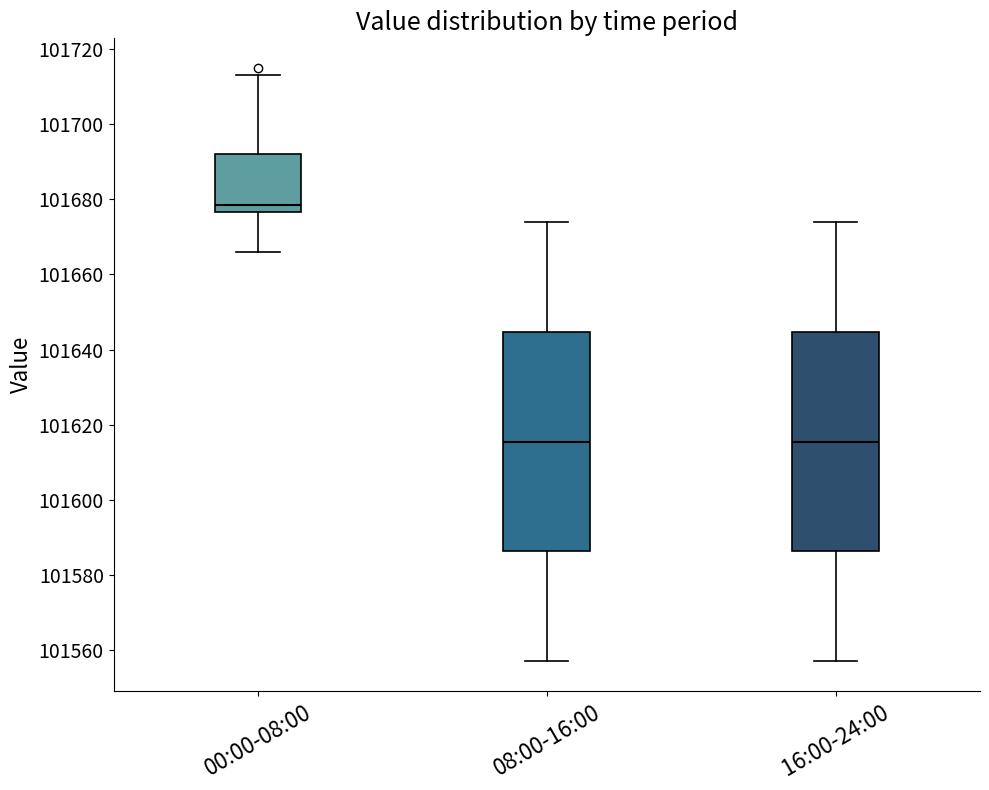

Reading left to right, transcribe this box plot: for each box, give where its median line is, the range the box spans, and where its two whiskers end, as read against the y-axis. The values are not printed on the chart, so give them approximately, as read against the axis.

00:00-08:00: median 101678, box 101676 to 101692, whiskers 101666 to 101714
08:00-16:00: median 101616, box 101586 to 101644, whiskers 101558 to 101674
16:00-24:00: median 101616, box 101586 to 101644, whiskers 101558 to 101674